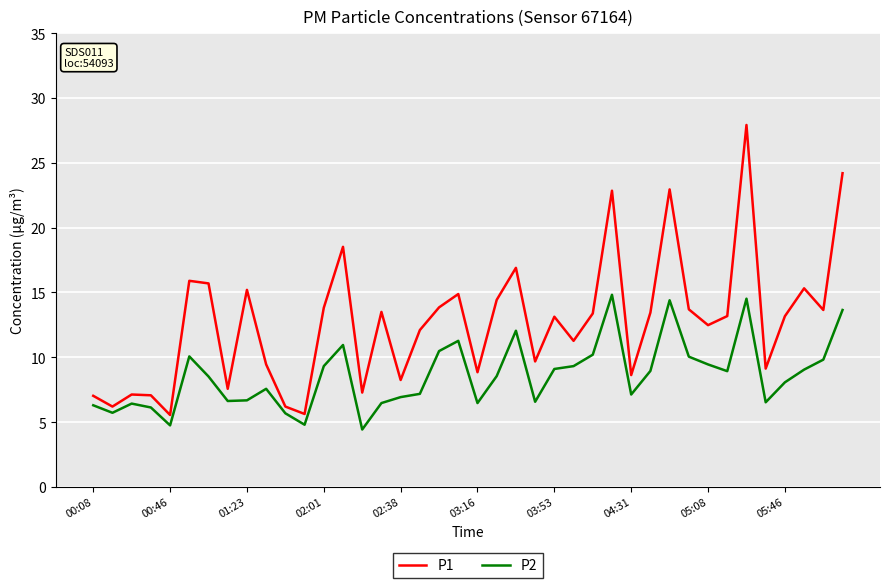

Which series has the largest total across all categories?

P1